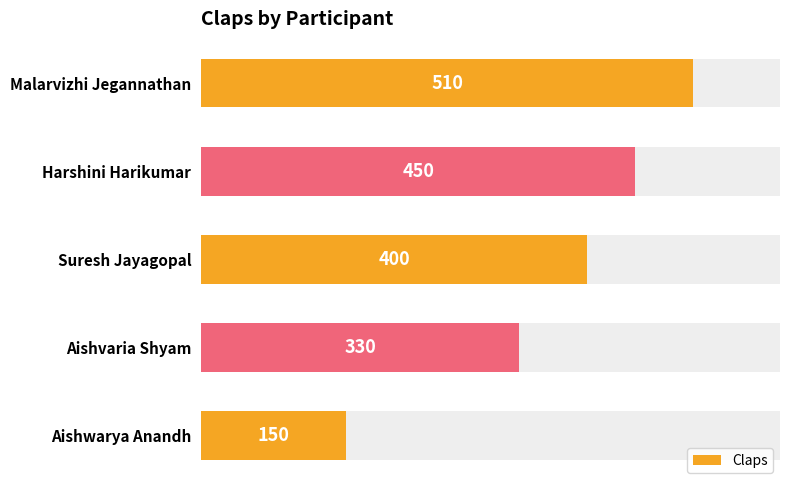

How many distinct data groups are displayed?

1